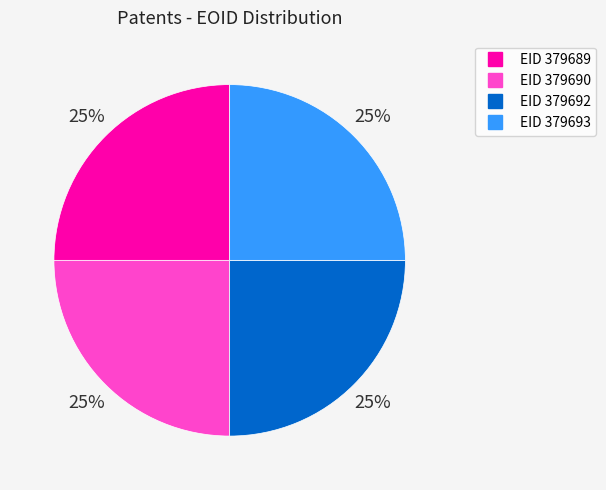

To the nearest percent, what is the average slice percentage?

25%